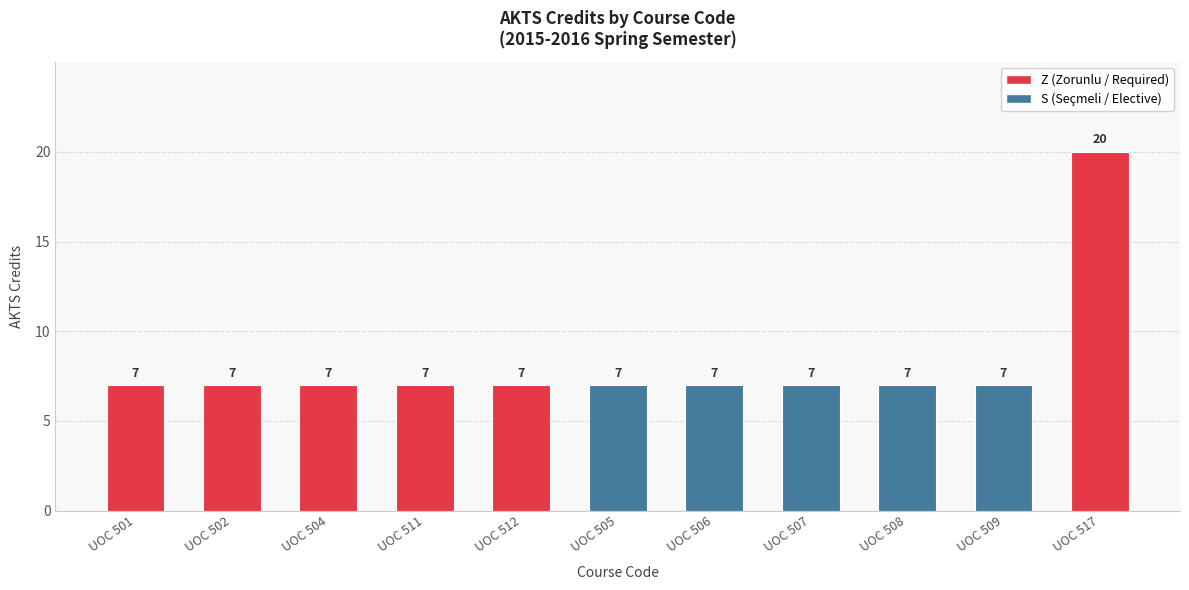

What position from the left is UOC 517?

11